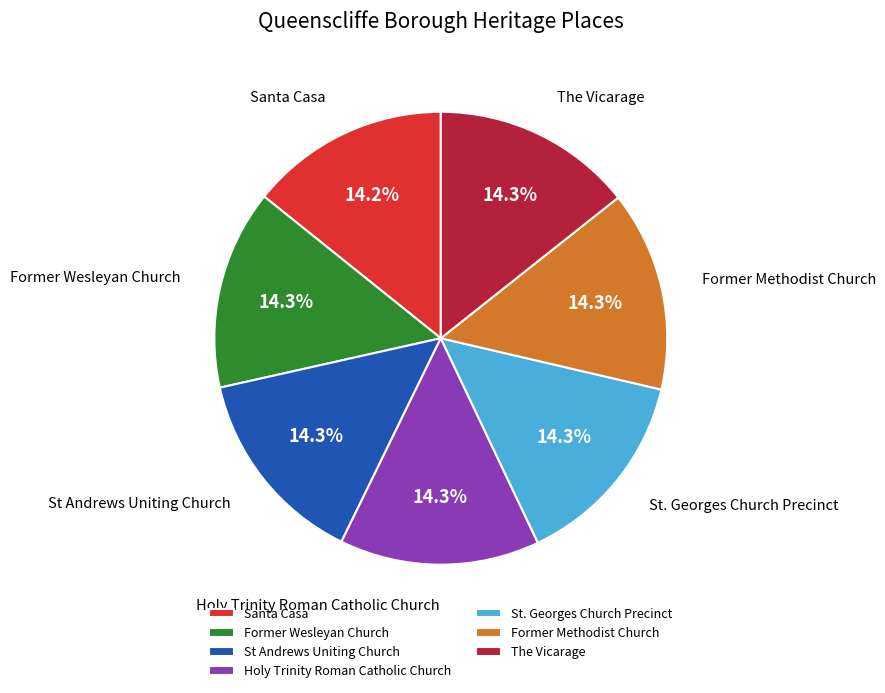

Is St Andrews Uniting Church the majority of the pie?

No